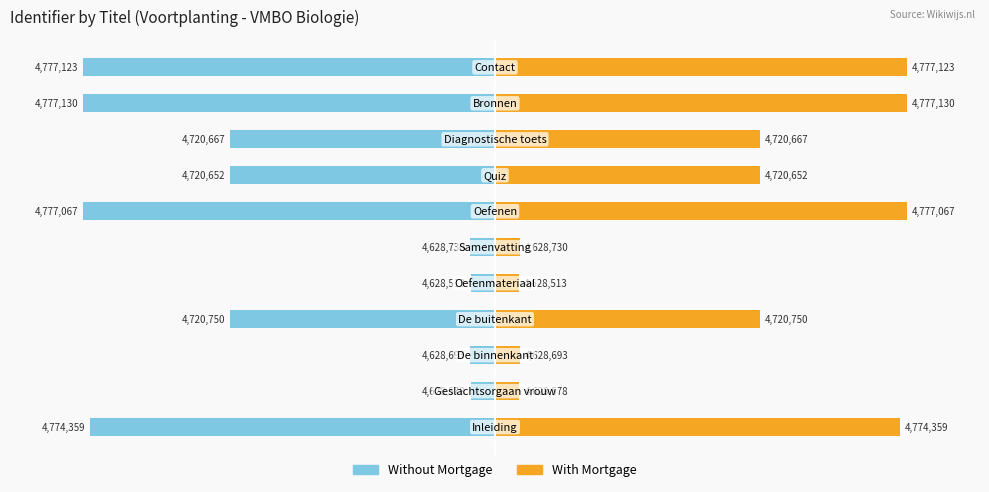

List the series in order of their overall mean, highest first.

With Mortgage, Without Mortgage